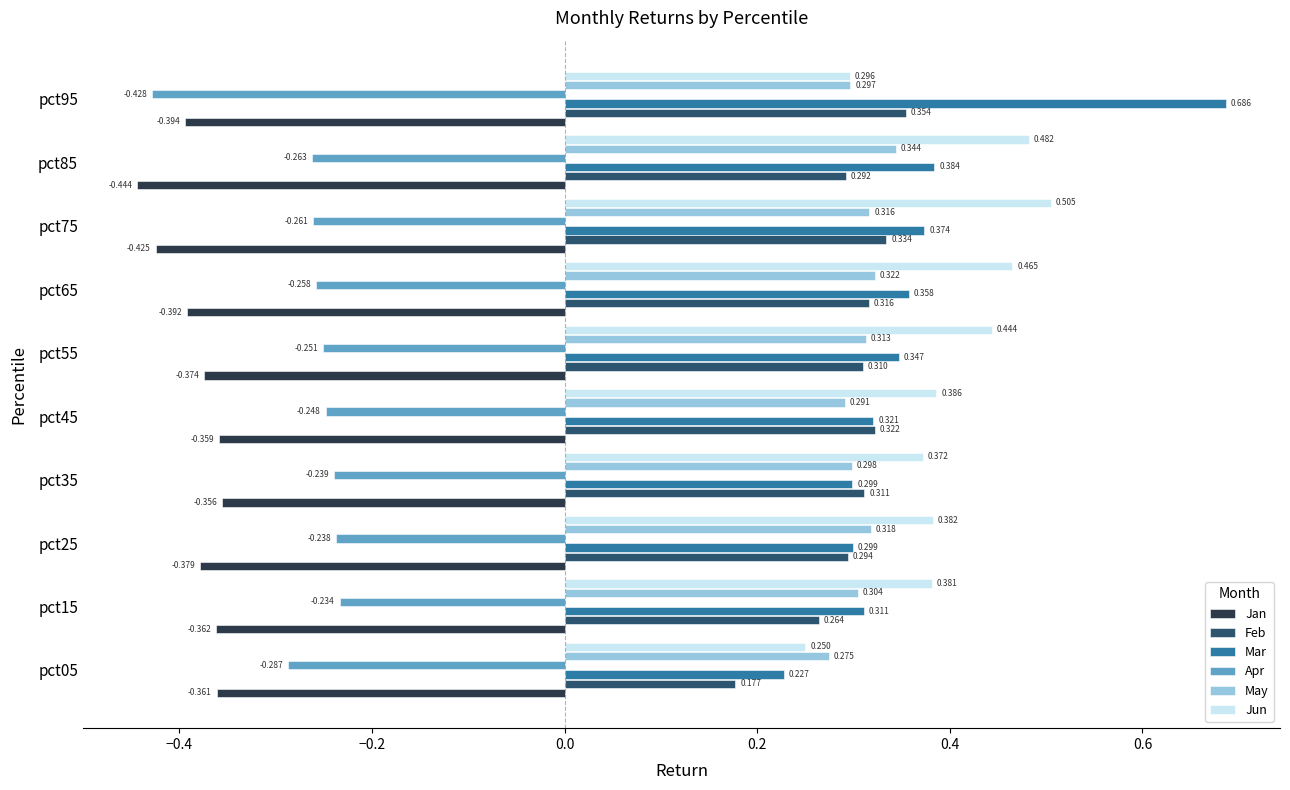

Which series has the largest total across all categories?

Jun